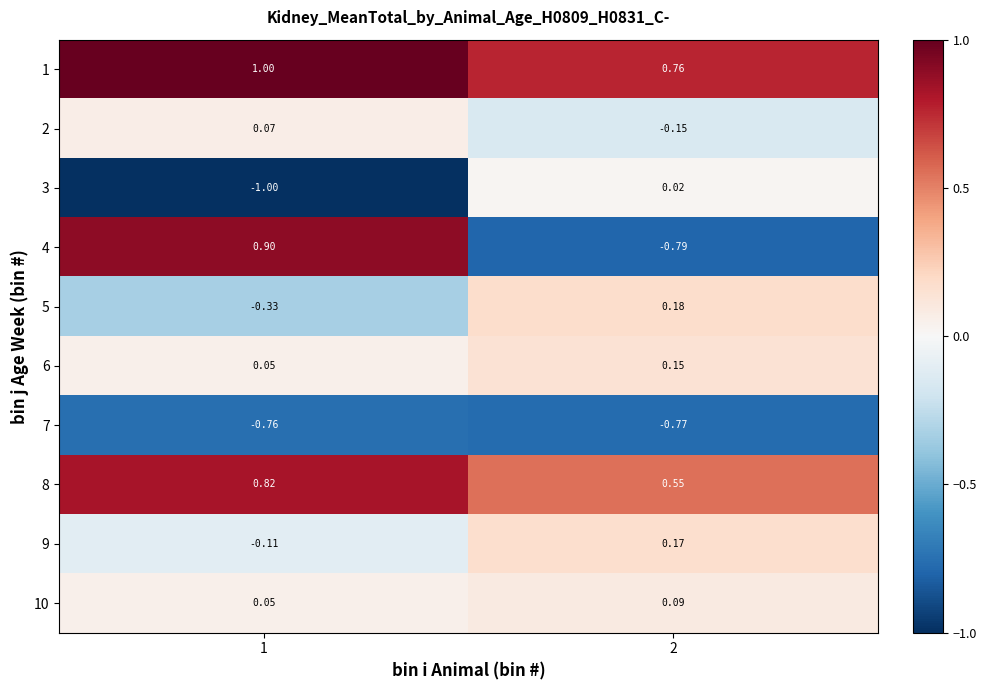

How many values in 2 are below zero?

1